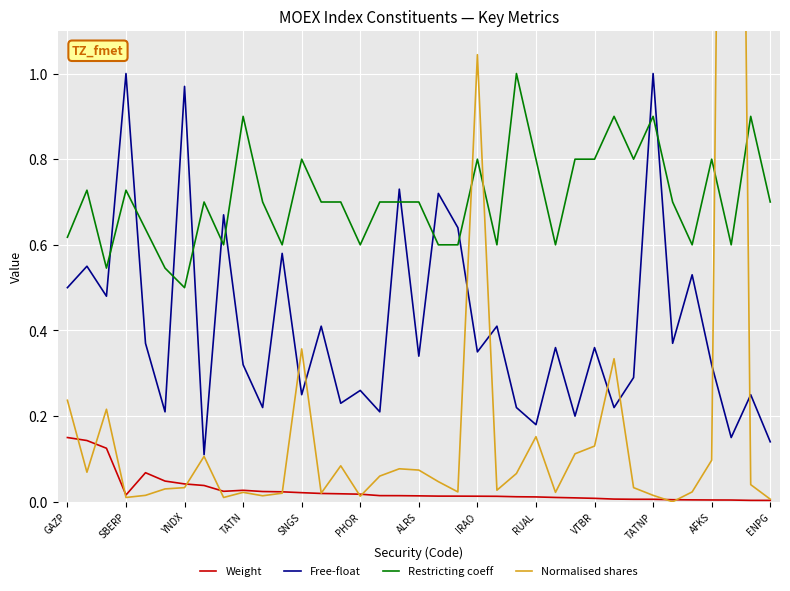

True or false: Restricting coeff and Weight cross at least once.

False